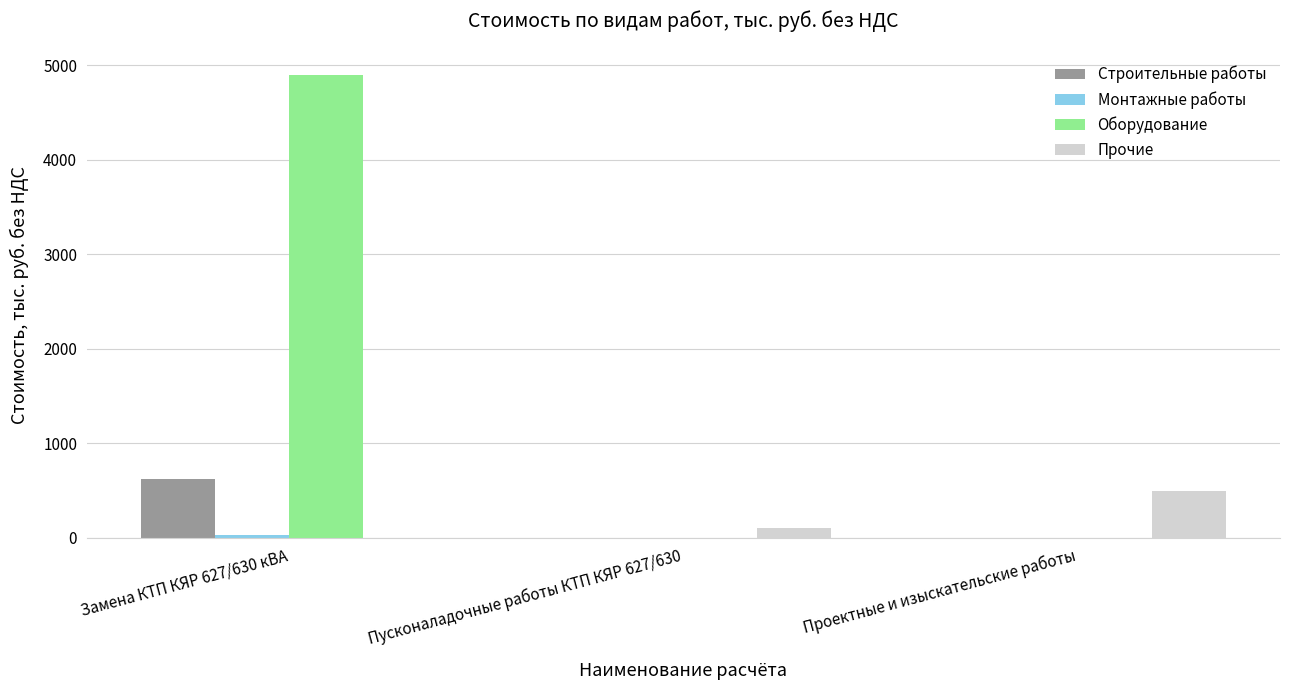

What value does the Прочие series have at Проектные и изыскательские работы?

488.6